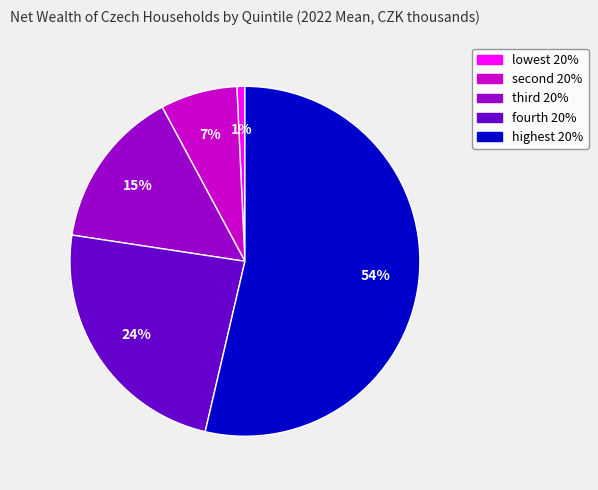

What is the smallest slice in the pie chart?

lowest 20%